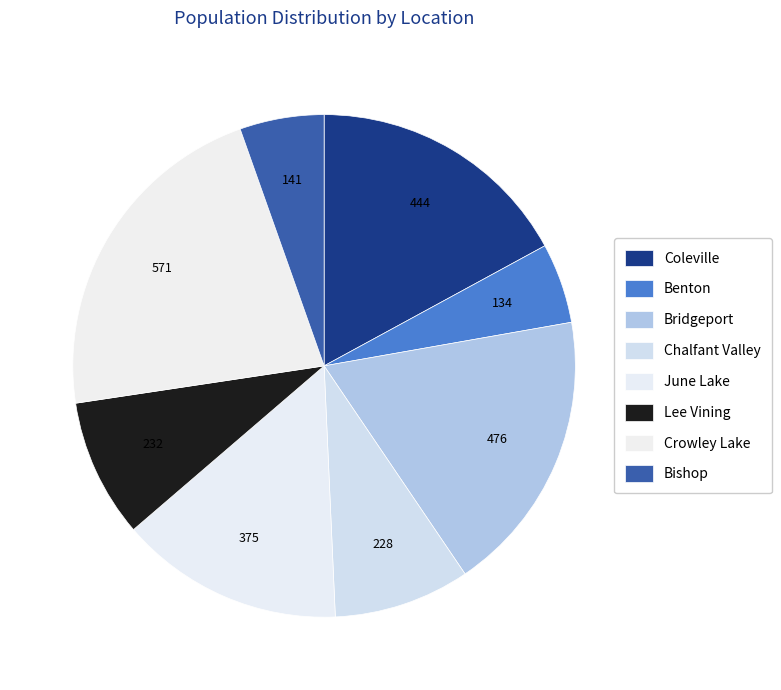

To the nearest percent, what percentage of the pie is Chalfant Valley?

9%